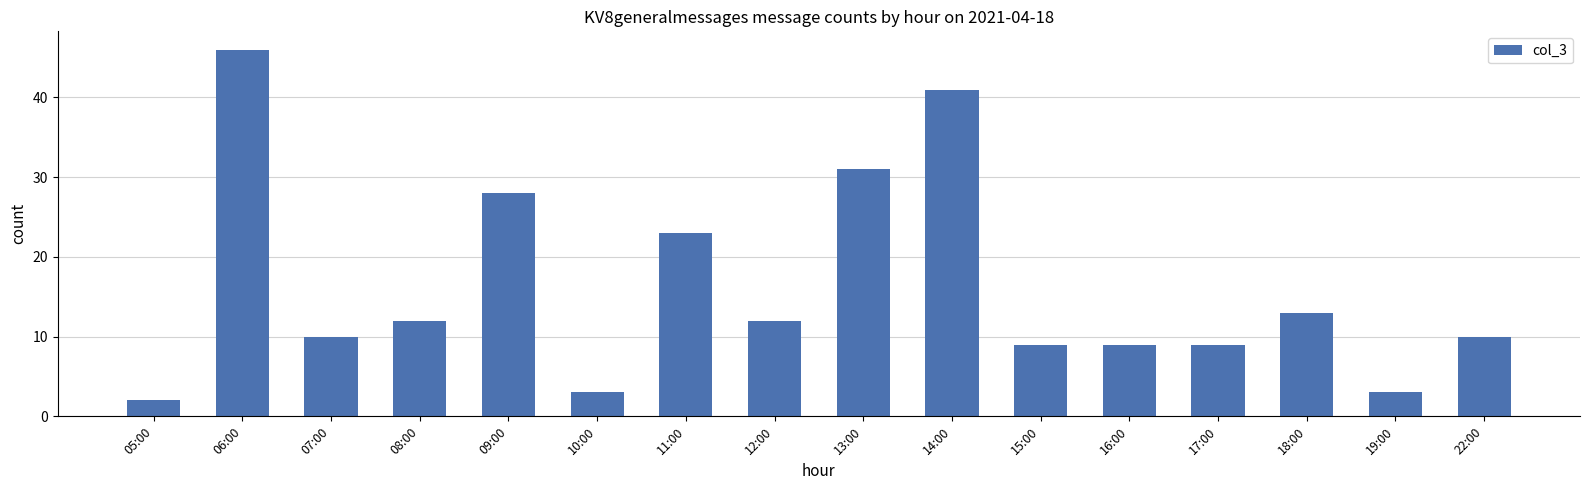

Which label corresponds to the smallest value in the chart?

05:00